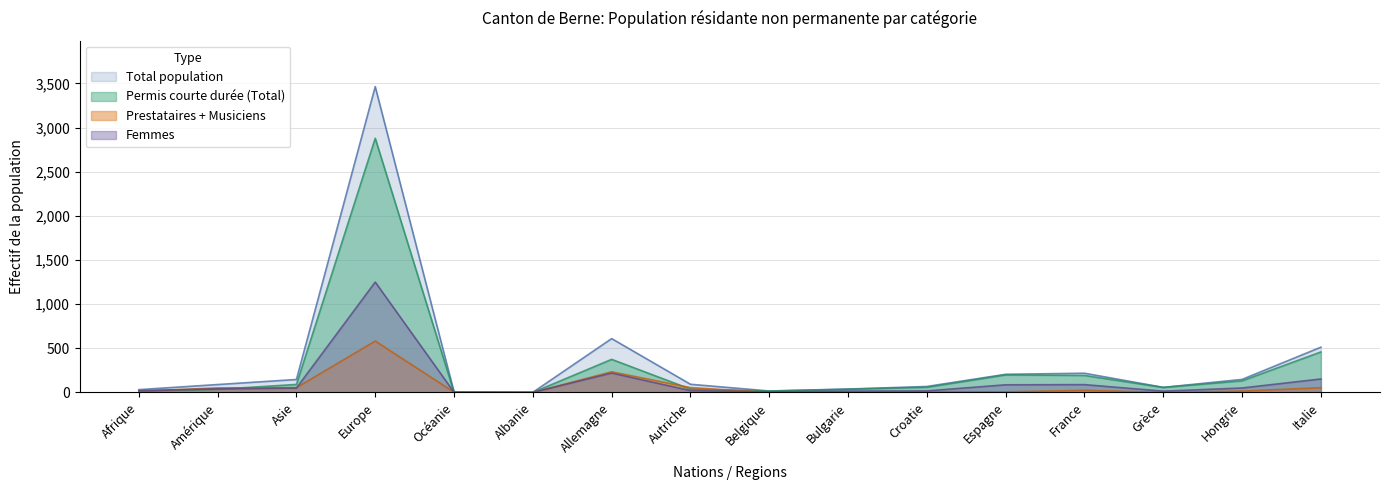

How many lines are shown in the chart?

4